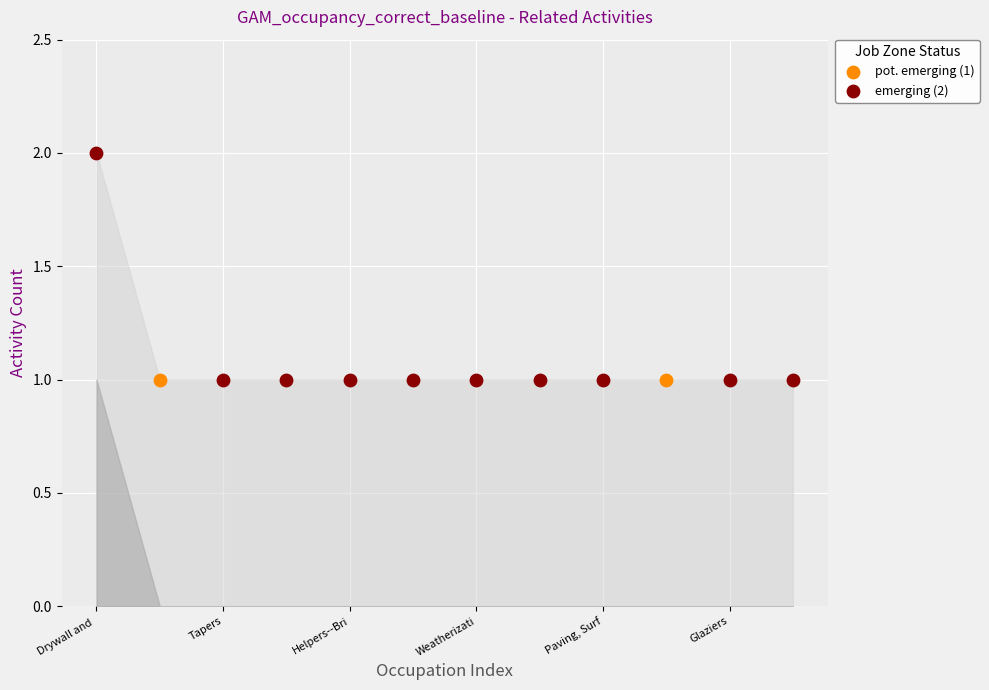

Is the value of Similar Activities at Floor Layers greater than the value of Shared Activities at Cement Masons and Concrete Finishers?

No